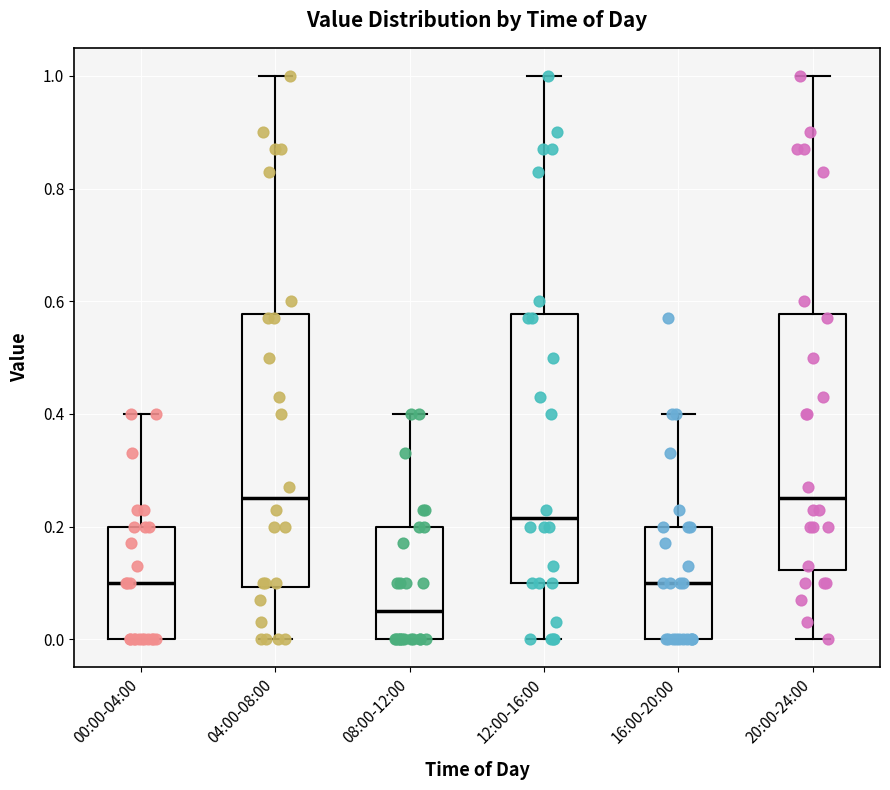

Which box has the lowest median line?

08:00-12:00